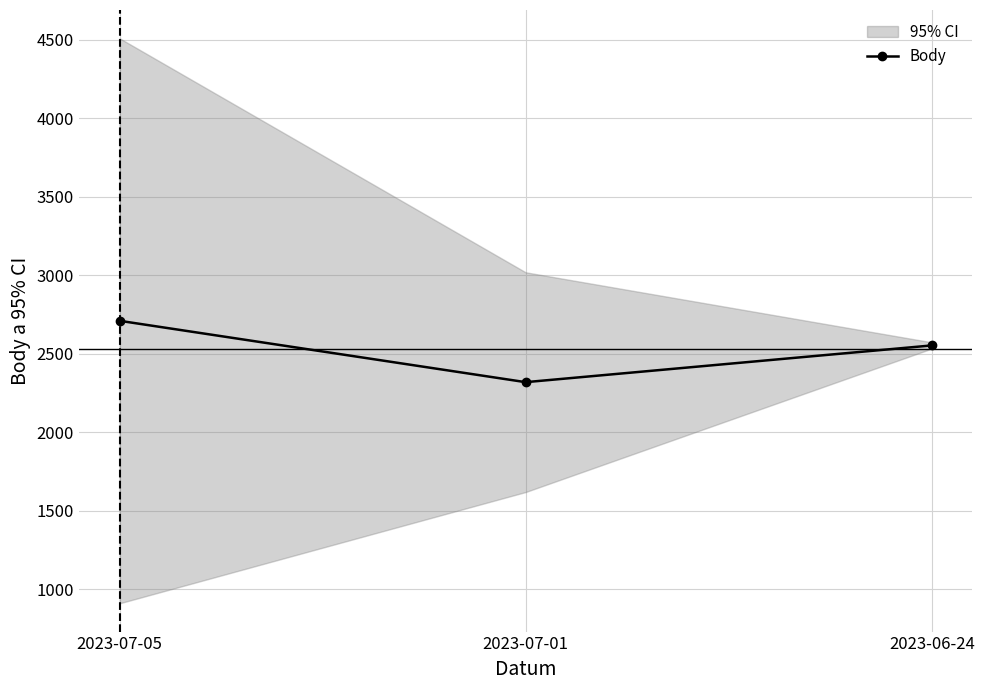

Reading right to left, transcribe all the data shown in this chart.

2023-06-24=2554	2023-07-01=2320	2023-07-05=2711